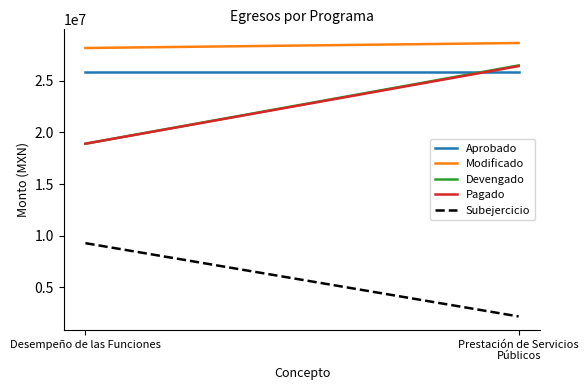

The value of Pagado at Prestación de Servicios Públicos is 26422604.0. True or false?

True